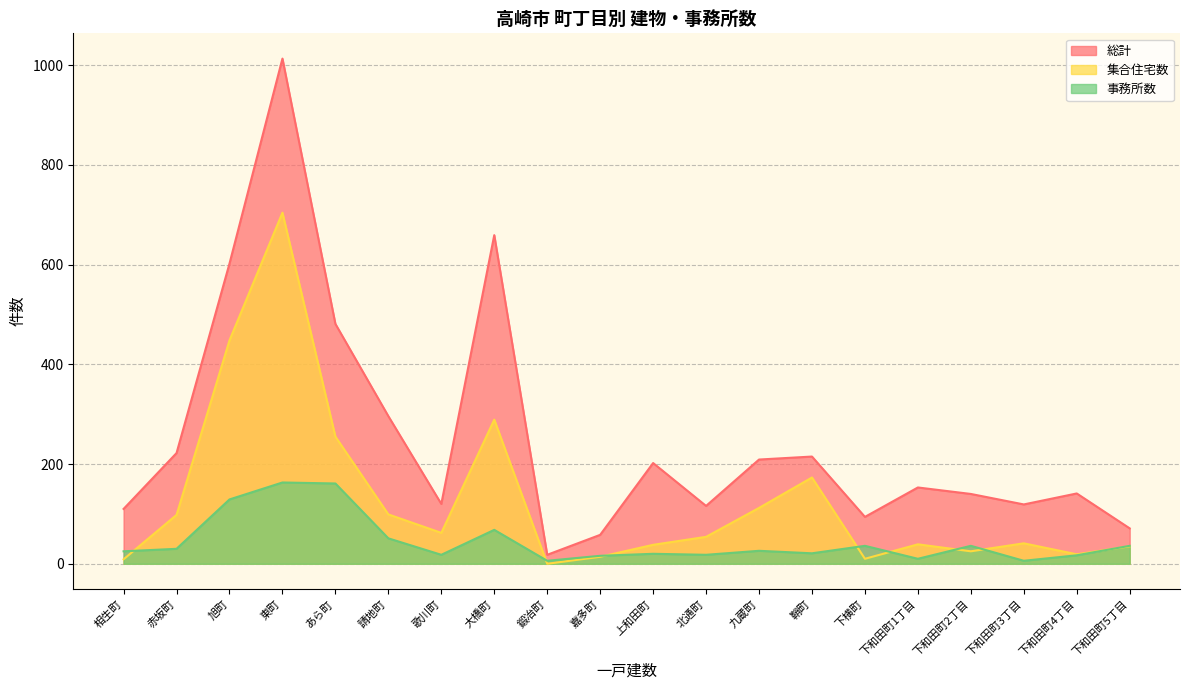

How many lines are shown in the chart?

3